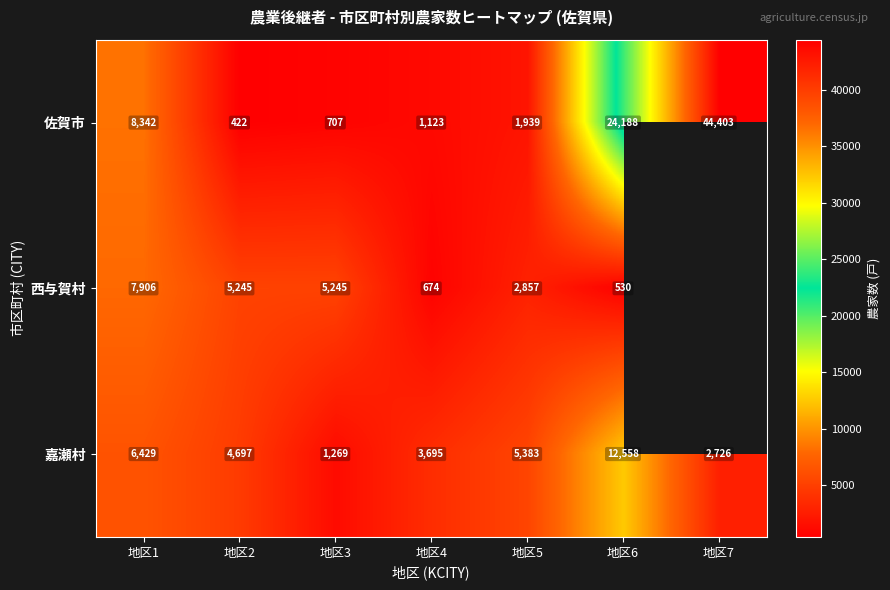

What is the total value across all series at 地区1?

22677